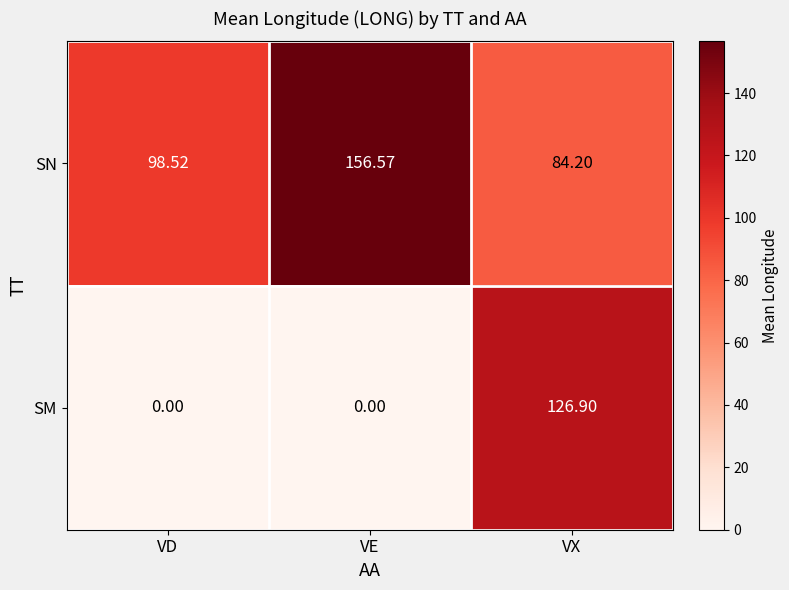

Is the value of SM at VD greater than the value of SN at VE?

No